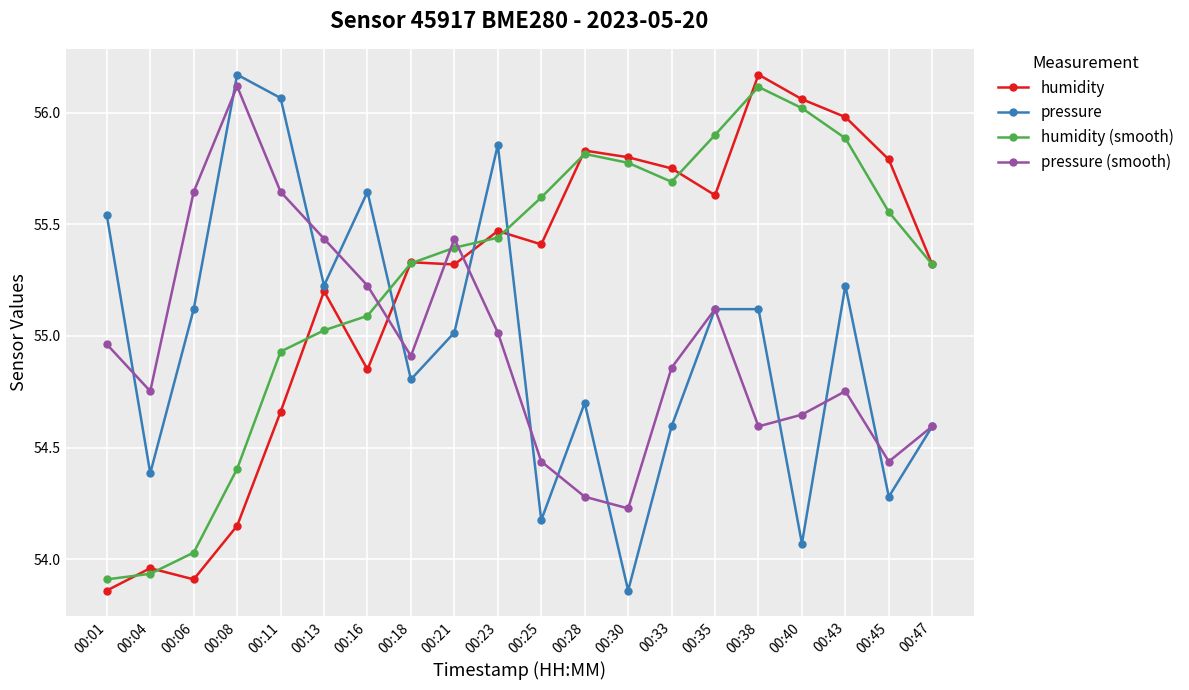

The value of pressure at 00:16 is 55.6. True or false?

True